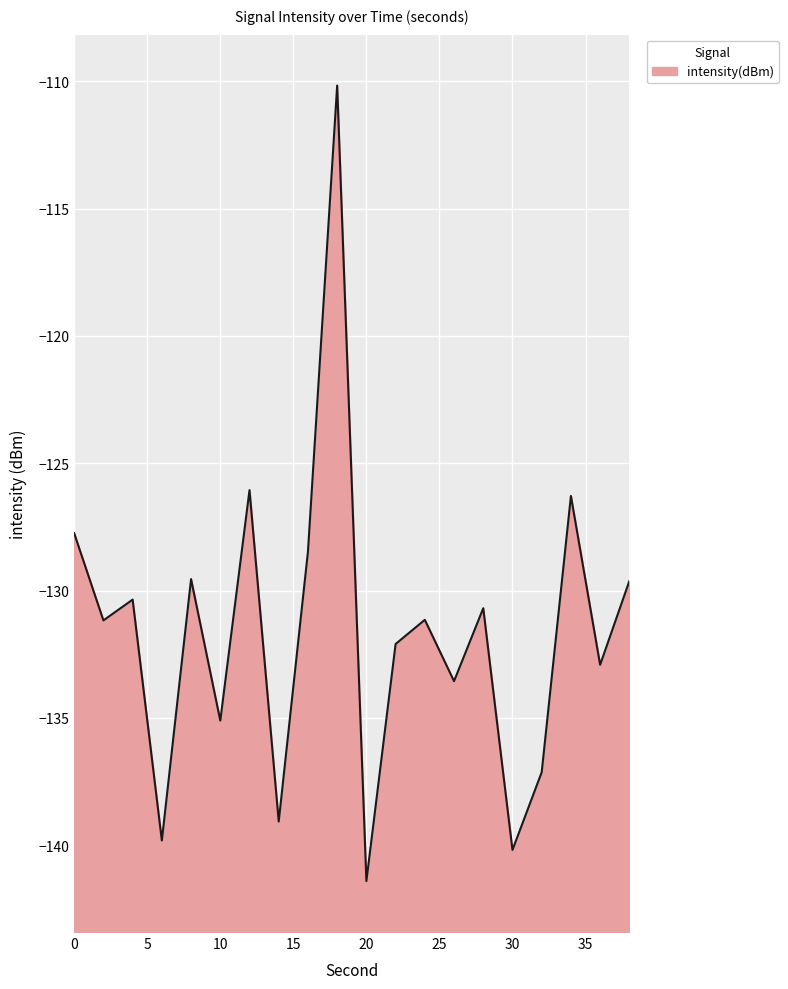

How many interior local peaks (higher than both neighbors) does the data have?

7